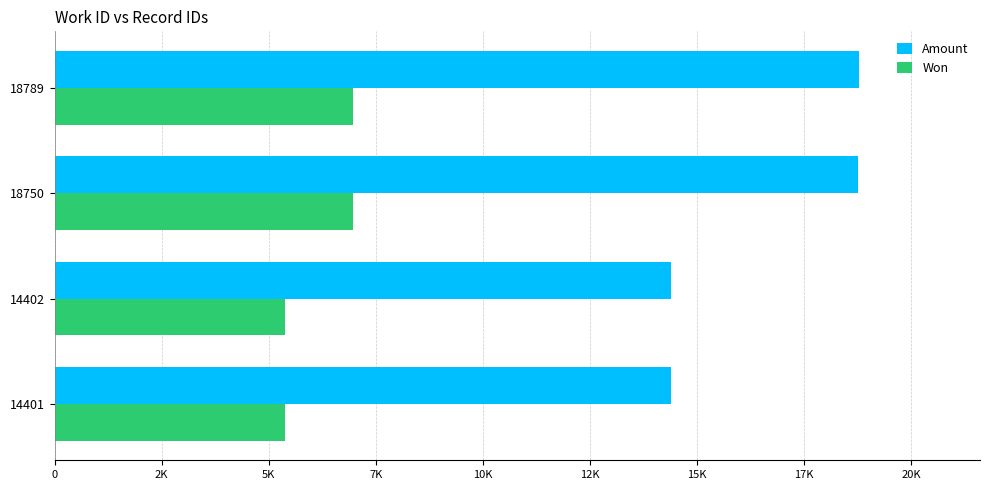

Rank the series by their maximum value, from lowest to highest.

Won, Amount